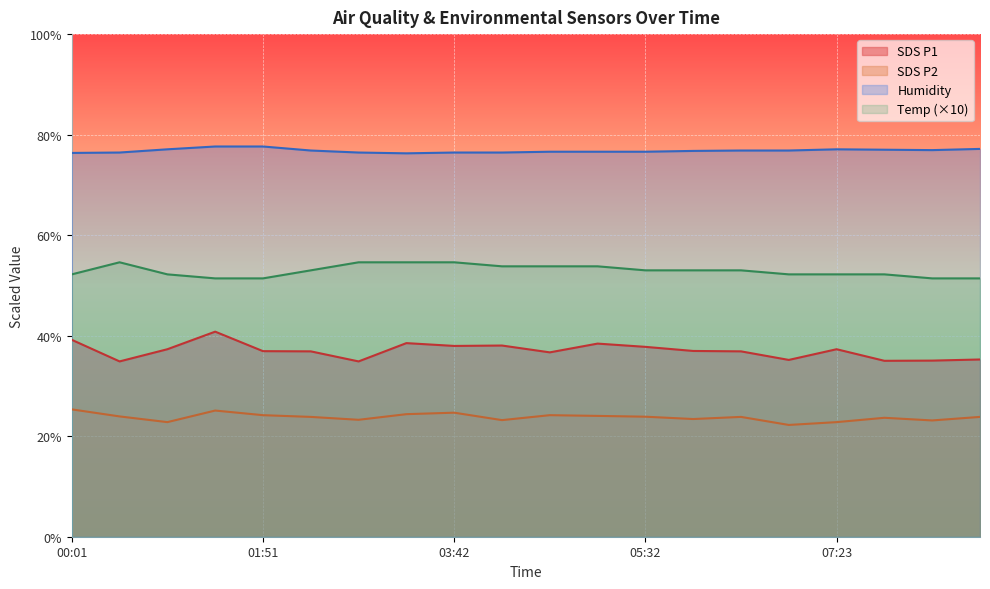

How many values in the SDS_P1 series exceed 36?

14